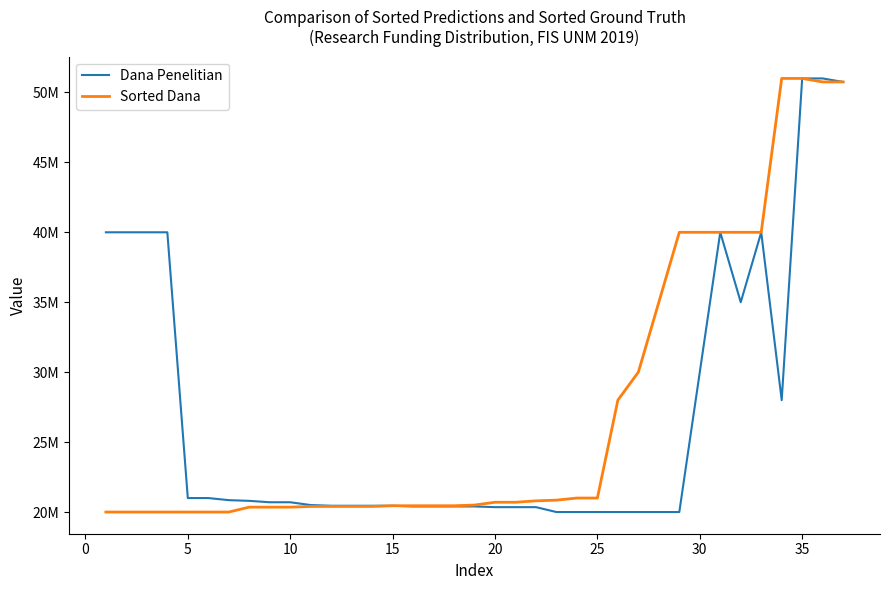

In Dana Penelitian, how many points are higher than both neighbors (excluding endpoints)?

2